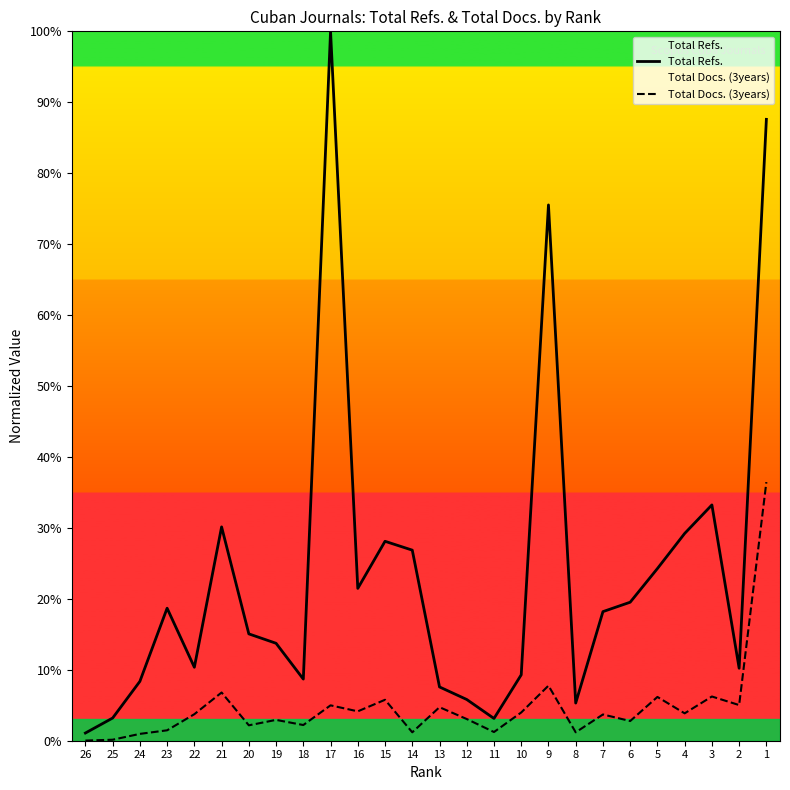

The value of Total Docs. (3years) at 22 is 3.7. True or false?

True